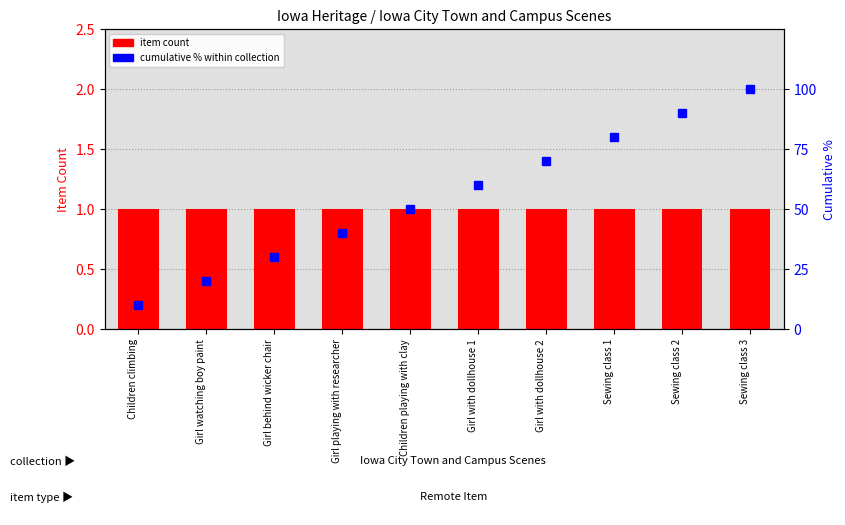

What is the lowest value of the item count series?

1